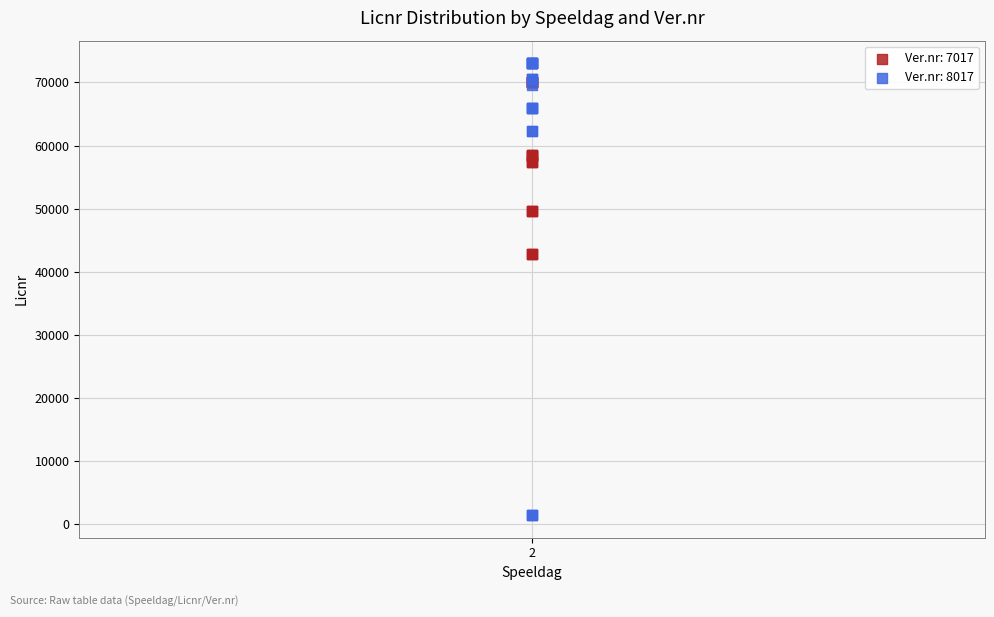

Which series reaches the maximum Y coordinate?

Ver.nr: 8017